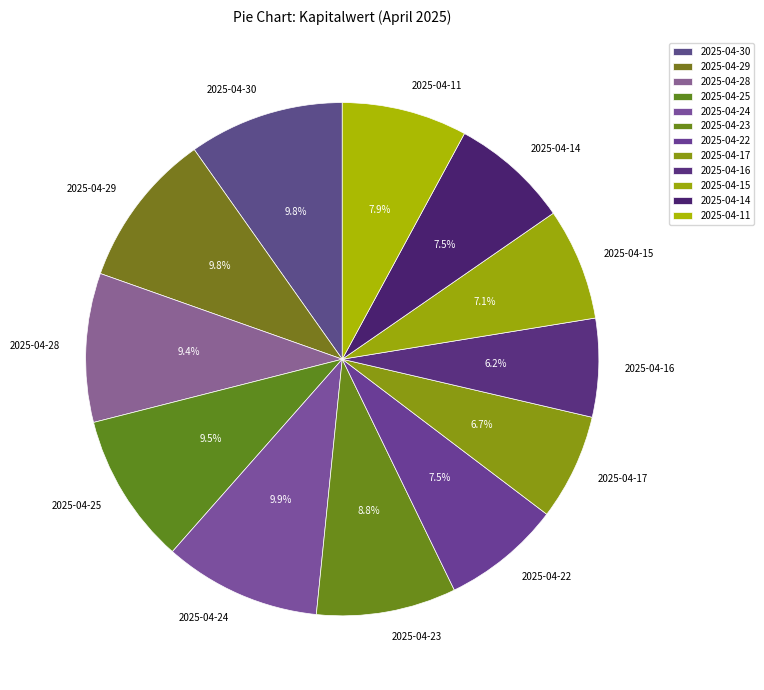

To the nearest percent, what is the combined percentage of 2025-04-16 and 2025-04-17?

13%